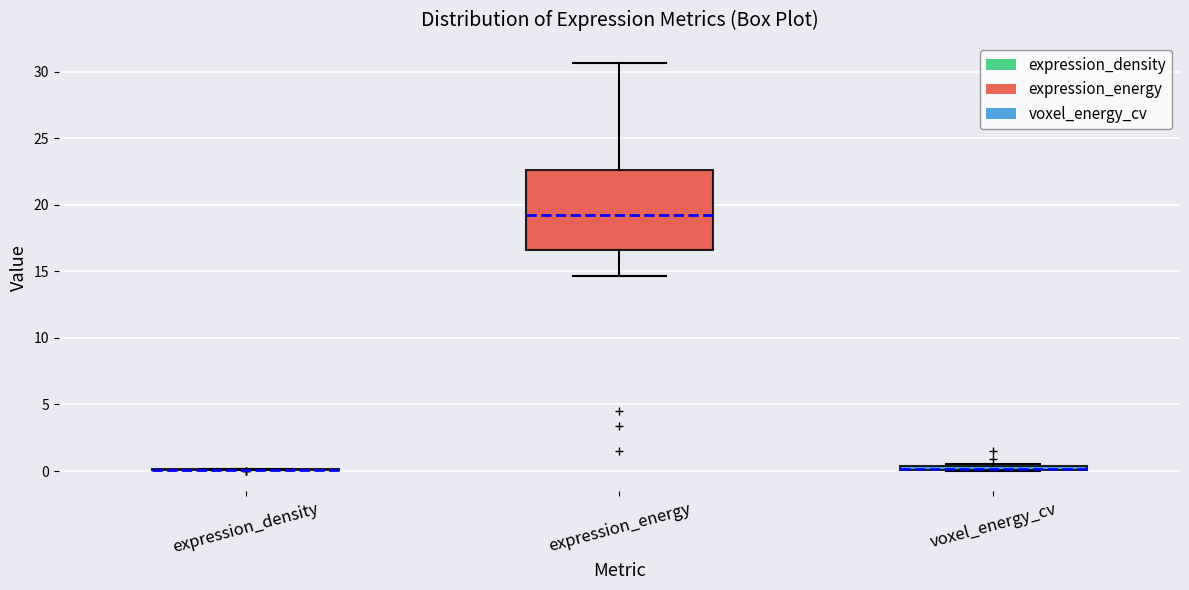

Where does the lower whisker of the box for expression_energy end on the y-axis? The values are not printed on the chart, so give them approximately, as read against the axis.

14.5